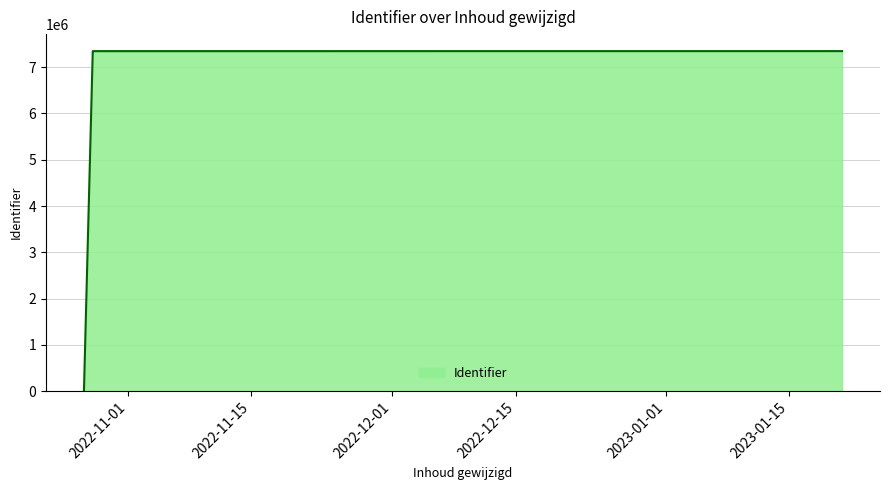

What is the average value?

5875523